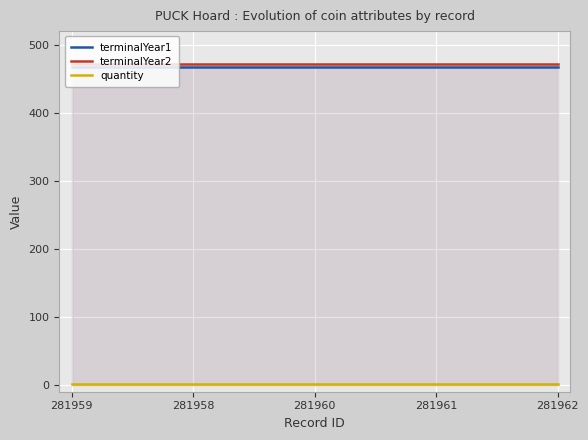

Between 281959 and 281960, which series saw the biggest shift?

terminalYear1